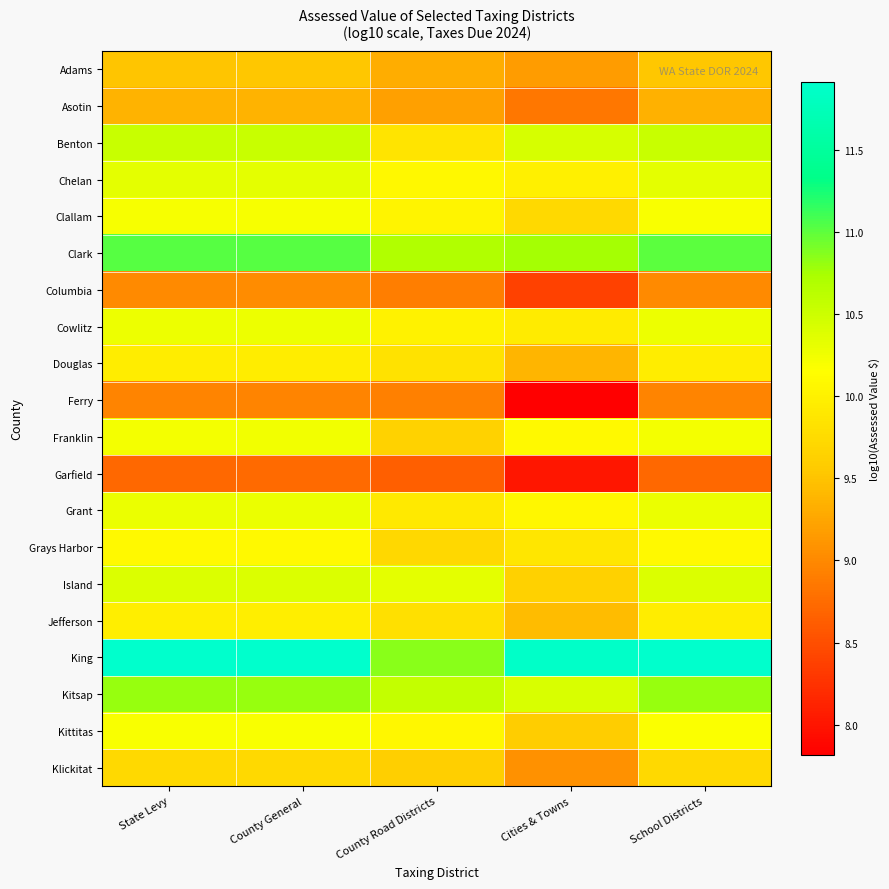

Reading left to right, list all the values displayed in this chart.

Adams: State Levy=9.5	County General=9.5	County Road Districts=9.3	Cities & Towns=9.2	School Districts=9.5
Asotin: State Levy=9.4	County General=9.4	County Road Districts=9.2	Cities & Towns=8.8	School Districts=9.3
Benton: State Levy=10.5	County General=10.5	County Road Districts=9.9	Cities & Towns=10.4	School Districts=10.5
Chelan: State Levy=10.3	County General=10.3	County Road Districts=10.1	Cities & Towns=10.0	School Districts=10.3
Clallam: State Levy=10.2	County General=10.2	County Road Districts=10.0	Cities & Towns=9.7	School Districts=10.2
Clark: State Levy=11.0	County General=11.0	County Road Districts=10.7	Cities & Towns=10.8	School Districts=11.0
Columbia: State Levy=9.0	County General=9.0	County Road Districts=8.9	Cities & Towns=8.4	School Districts=9.0
Cowlitz: State Levy=10.3	County General=10.3	County Road Districts=10.0	Cities & Towns=9.9	School Districts=10.3
Douglas: State Levy=10.0	County General=10.0	County Road Districts=9.8	Cities & Towns=9.4	School Districts=10.0
Ferry: State Levy=9.0	County General=9.0	County Road Districts=8.9	Cities & Towns=7.8	School Districts=9.0
Franklin: State Levy=10.2	County General=10.2	County Road Districts=9.7	Cities & Towns=10.1	School Districts=10.2
Garfield: State Levy=8.7	County General=8.7	County Road Districts=8.6	Cities & Towns=8.0	School Districts=8.7
Grant: State Levy=10.3	County General=10.3	County Road Districts=9.9	Cities & Towns=10.1	School Districts=10.3
Grays Harbor: State Levy=10.1	County General=10.1	County Road Districts=9.7	Cities & Towns=9.9	School Districts=10.1
Island: State Levy=10.4	County General=10.4	County Road Districts=10.3	Cities & Towns=9.6	School Districts=10.4
Jefferson: State Levy=10.0	County General=10.0	County Road Districts=9.8	Cities & Towns=9.4	School Districts=10.0
King: State Levy=11.9	County General=11.9	County Road Districts=10.8	Cities & Towns=11.9	School Districts=11.9
Kitsap: State Levy=10.8	County General=10.8	County Road Districts=10.6	Cities & Towns=10.4	School Districts=10.8
Kittitas: State Levy=10.2	County General=10.2	County Road Districts=10.1	Cities & Towns=9.6	School Districts=10.2
Klickitat: State Levy=9.7	County General=9.7	County Road Districts=9.6	Cities & Towns=9.1	School Districts=9.7